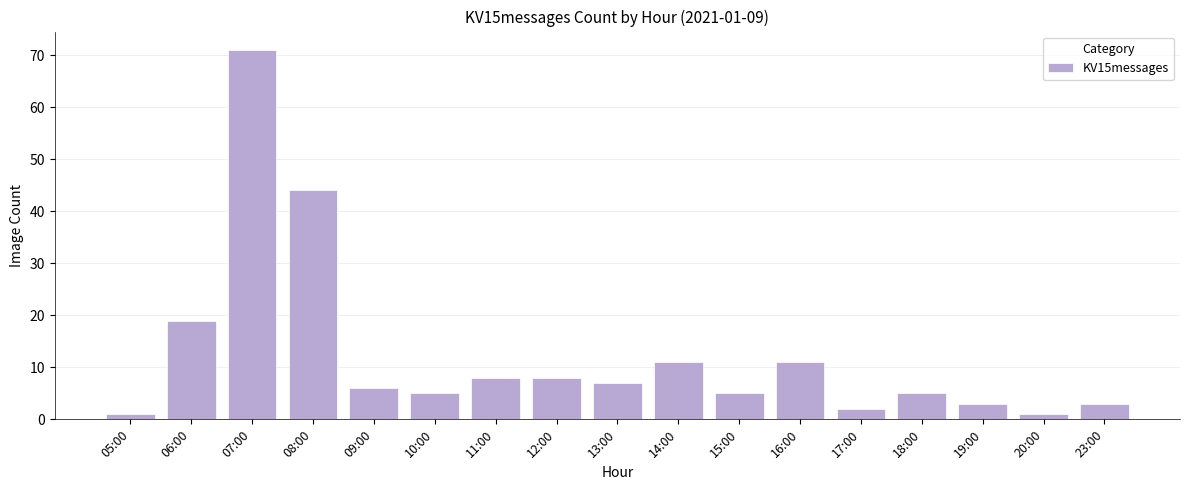

What is the minimum value shown in the chart?

1